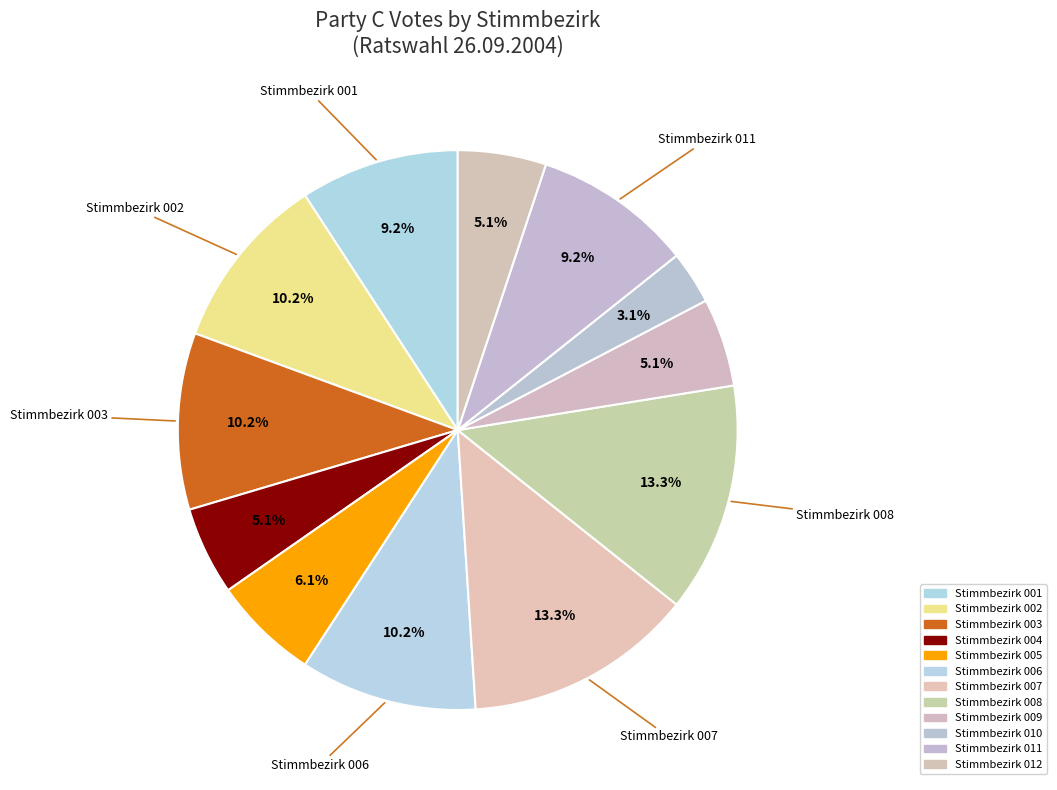

What percentage do Stimmbezirk 011 and Stimmbezirk 003 together represent?

19.4%